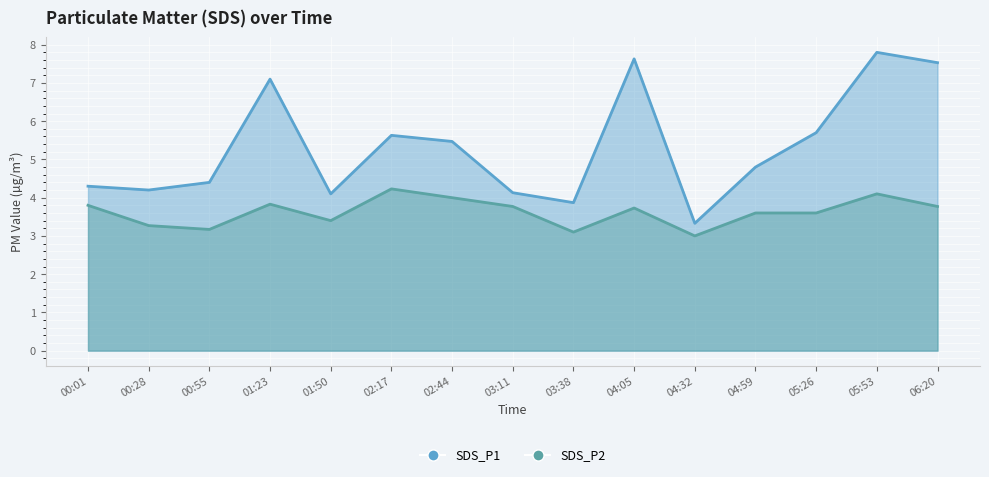

True or false: SDS_P2 and SDS_P1 intersect in this chart.

False